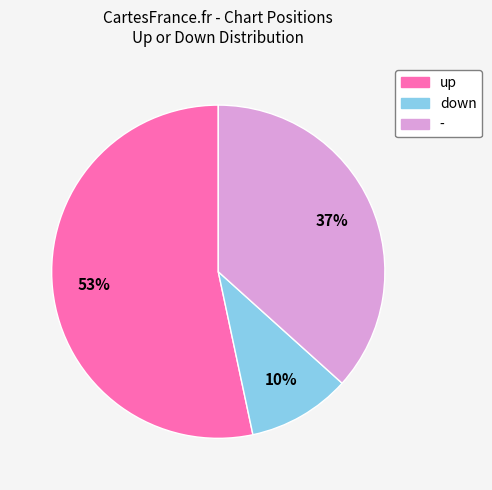

Rank the categories by value from highest to lowest.

up, -, down